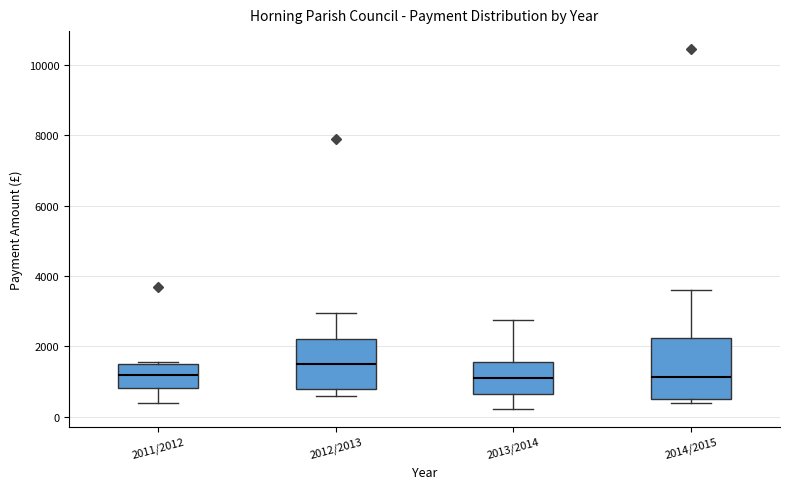

Where is the upper edge of the box for 2014/2015 on the y-axis? The values are not printed on the chart, so give them approximately, as read against the axis.

2200